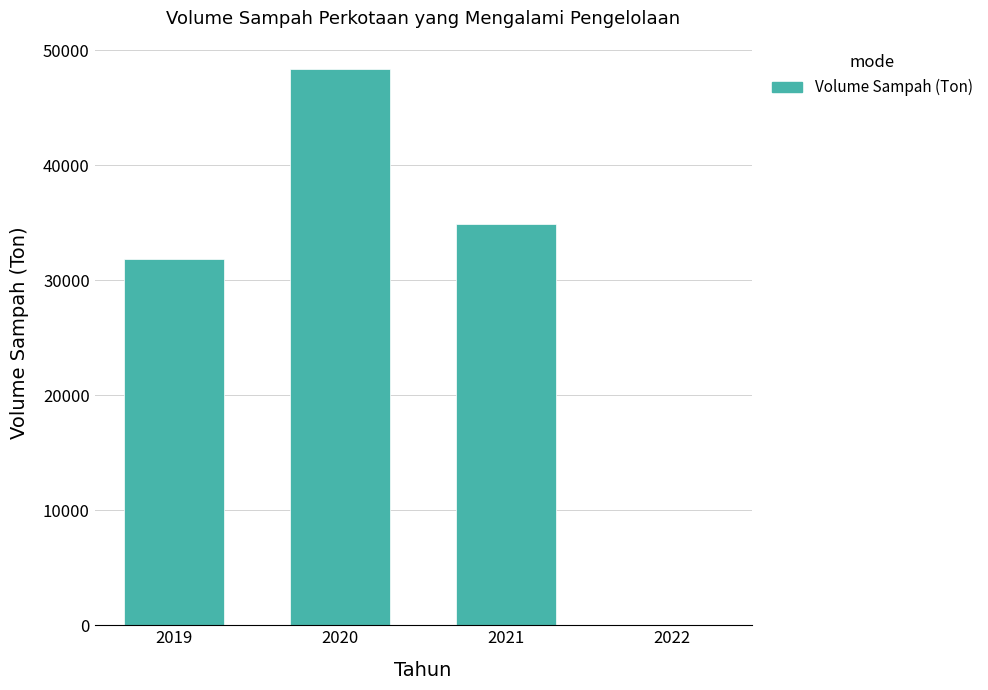

Between 2021 and 2019, which is larger?

2021